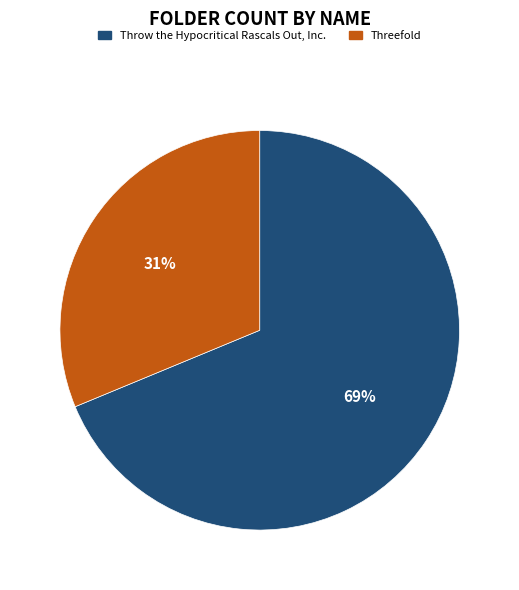

What is the ratio of the value at Throw the Hypocritical Rascals Out, Inc. to the value at Threefold?

2.2